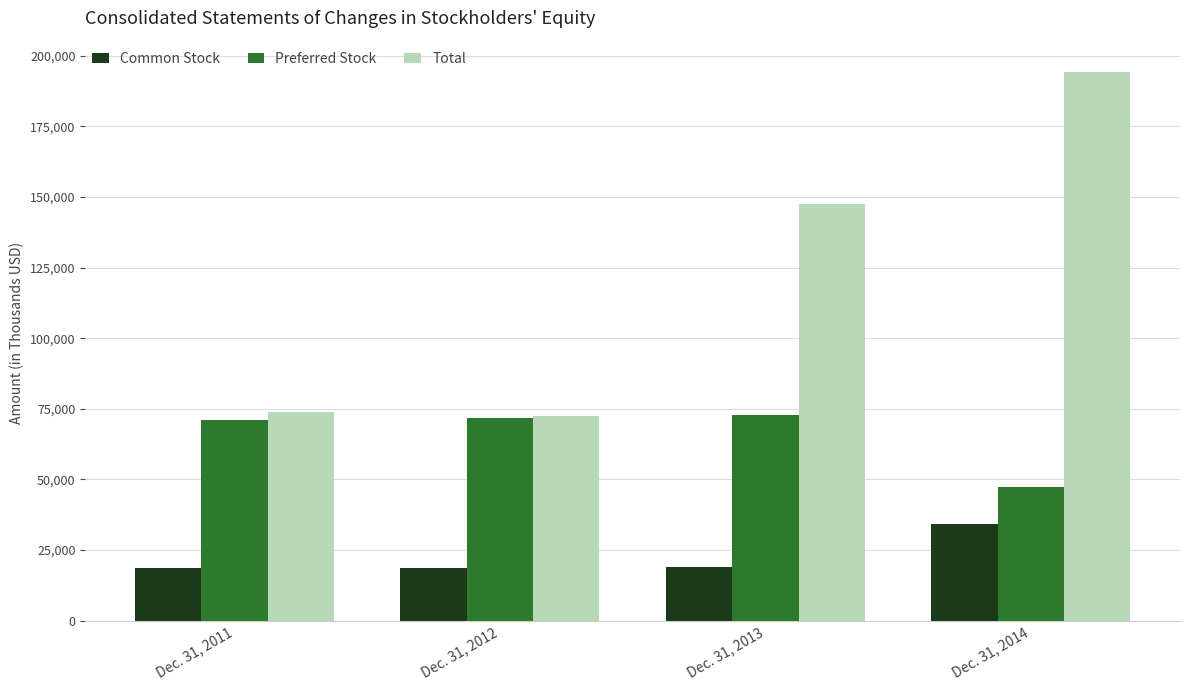

Rank the series at Dec. 31, 2014 from highest to lowest value.

Total, Preferred Stock, Common Stock